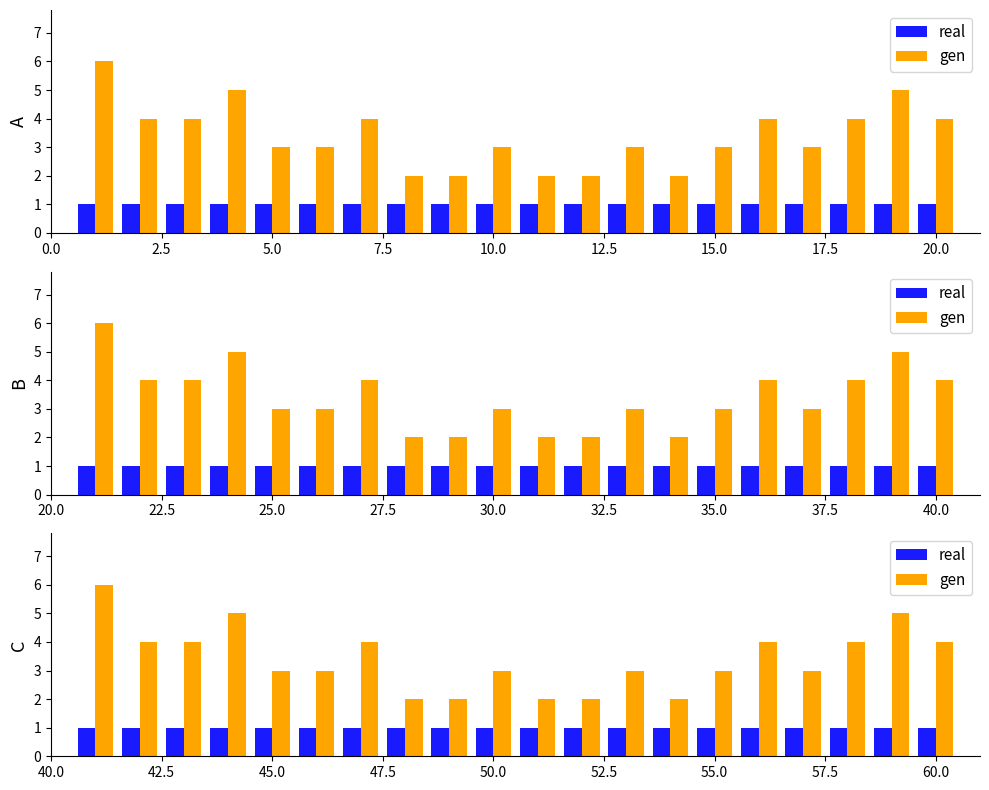

What is the highest value of the real series?

1